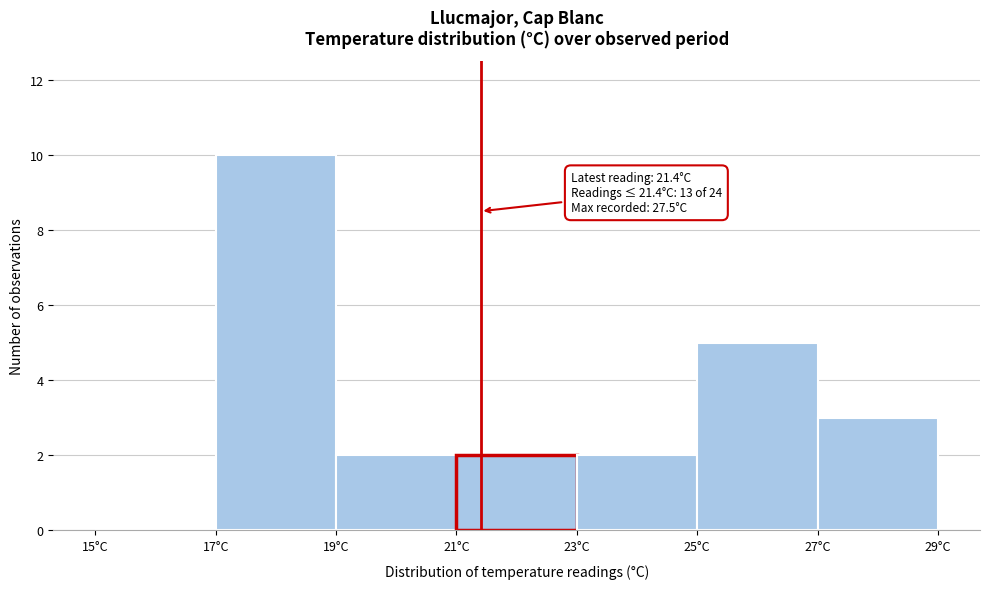

Over which range of the x-axis is the bar tallest?

17 to 19